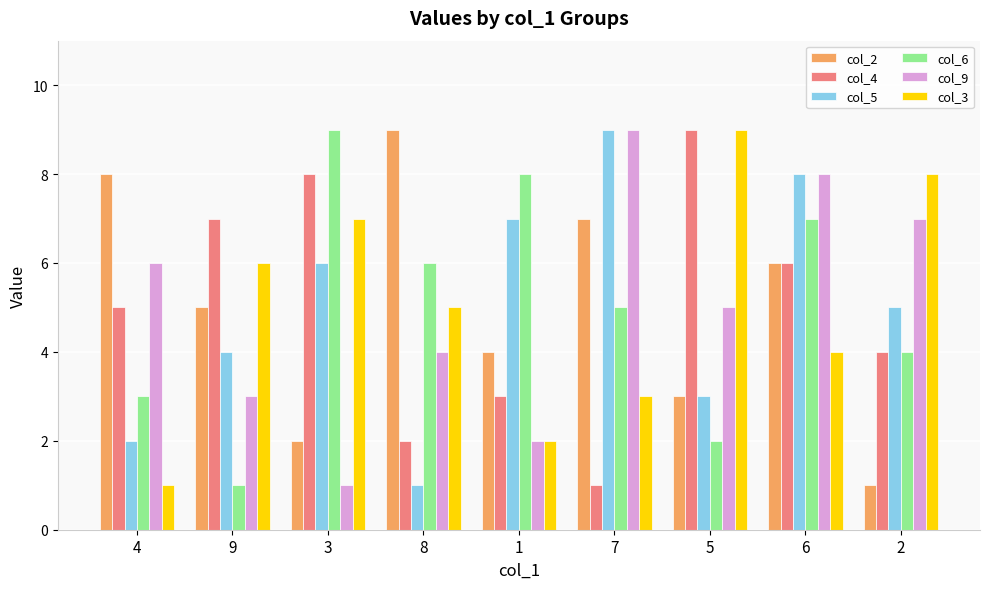

Does the chart contain stacked bars?

No